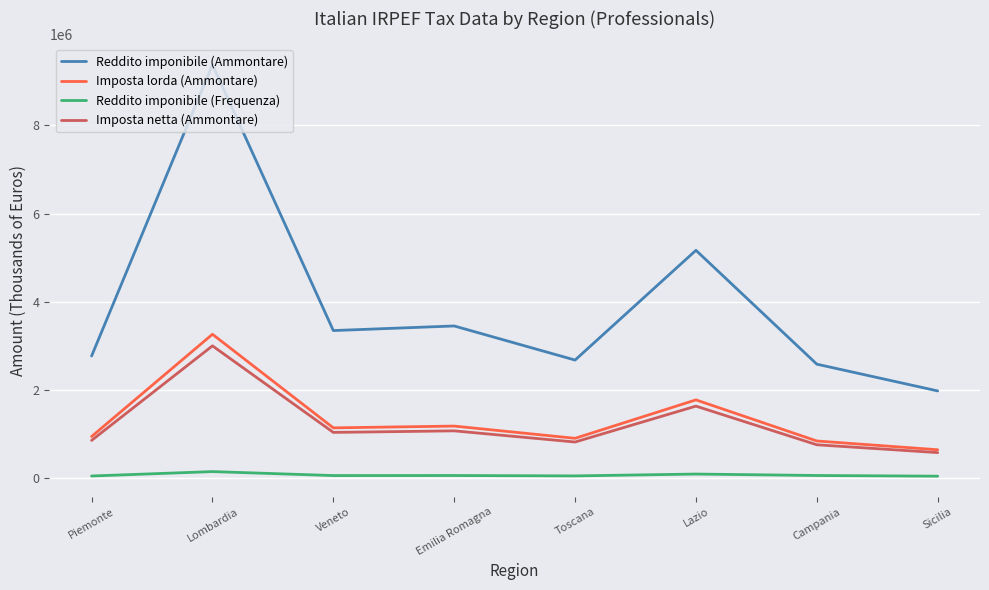

True or false: Imposta lorda (Ammontare) has a value of 502932 at Toscana.

False